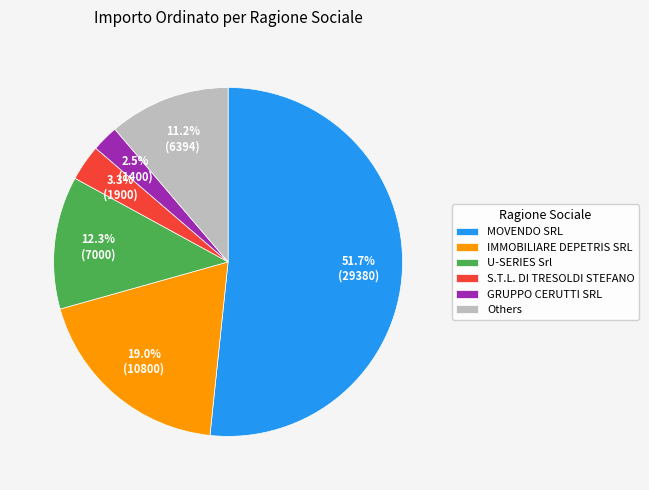

What is the majority slice?

MOVENDO SRL